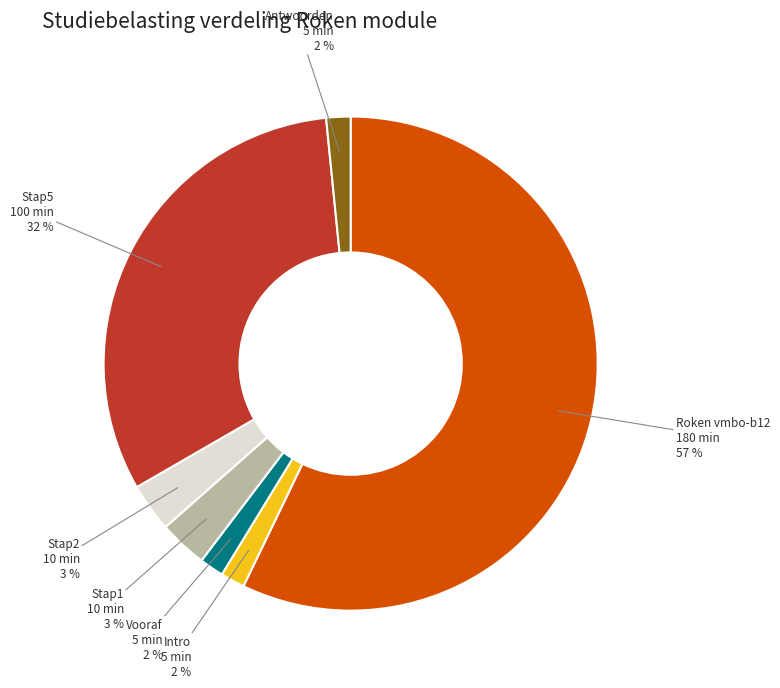

To the nearest percent, what is the average slice percentage?

14%